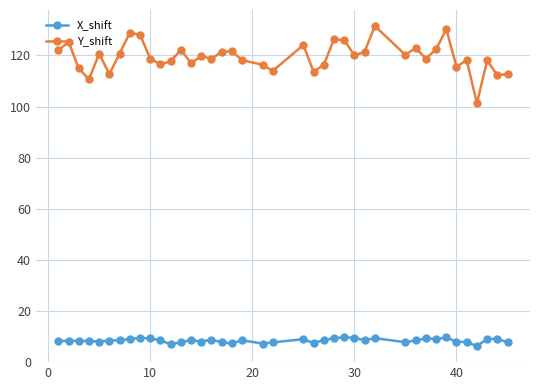

What is the difference between the maximum and minimum values in the X_shift series?

3.5